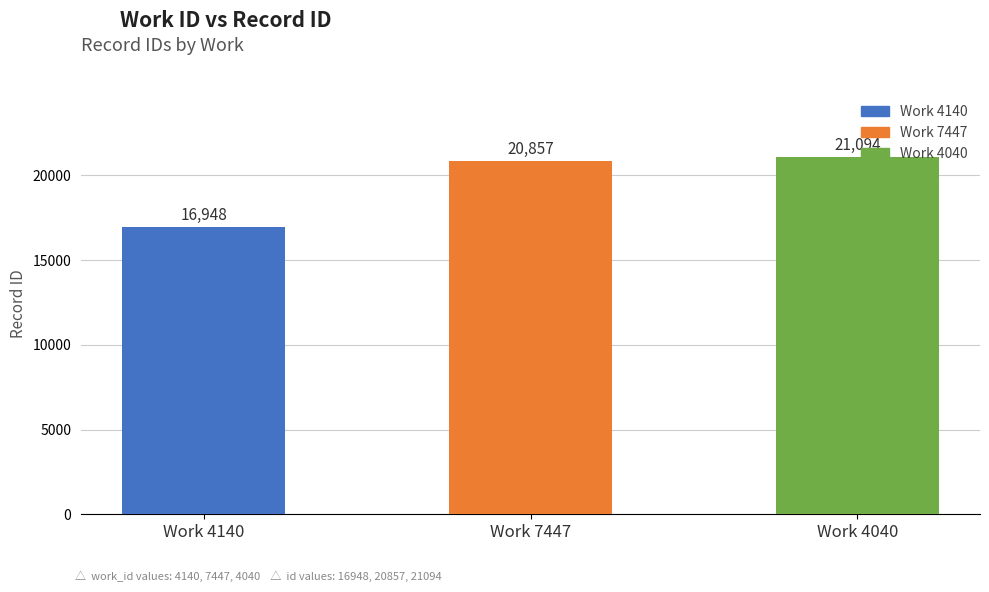

How many data points does each series have?

3